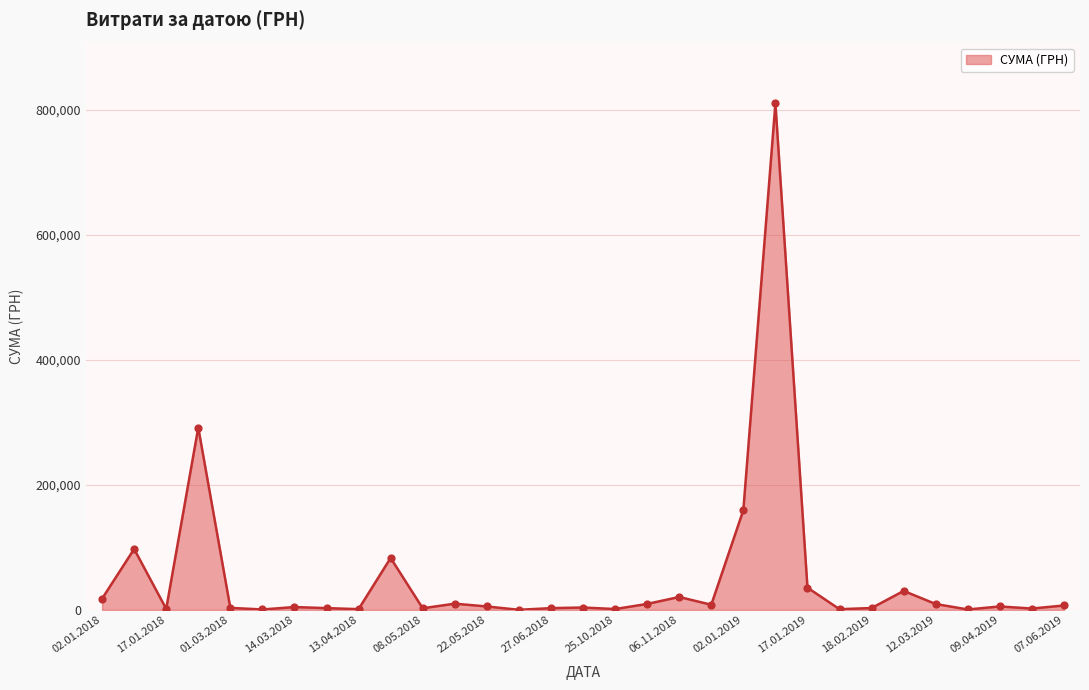

What is the greatest value displayed?

809928.3